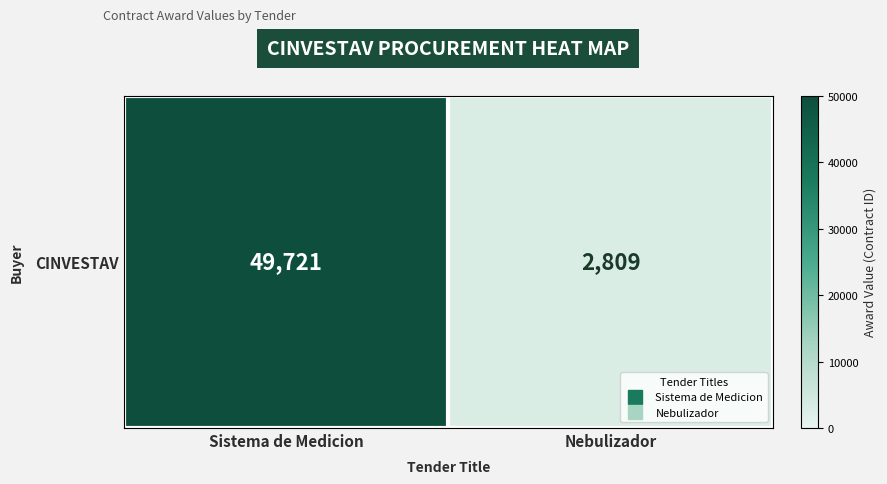

Which label corresponds to the largest value in the chart?

Sistema de Medicion